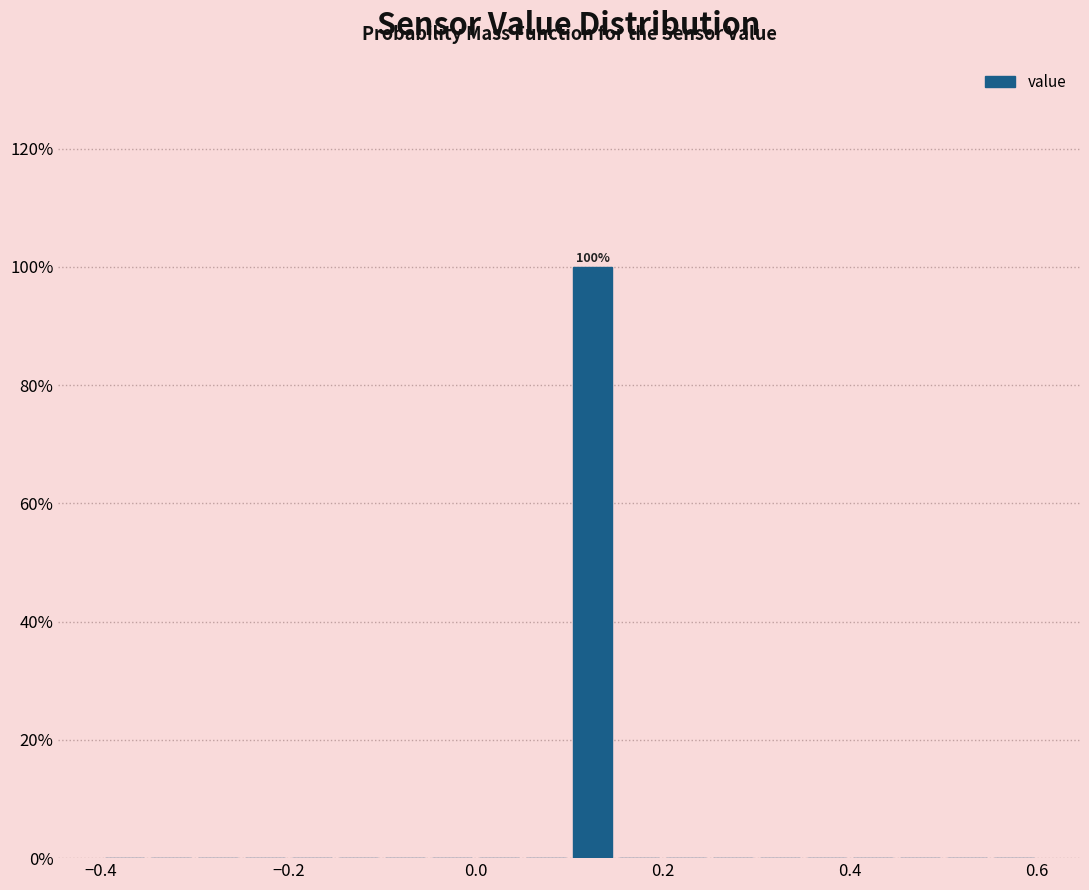

Around what value on the x-axis is the tallest bar? Give the approximate position of its centre, as read against the axis.

0.12